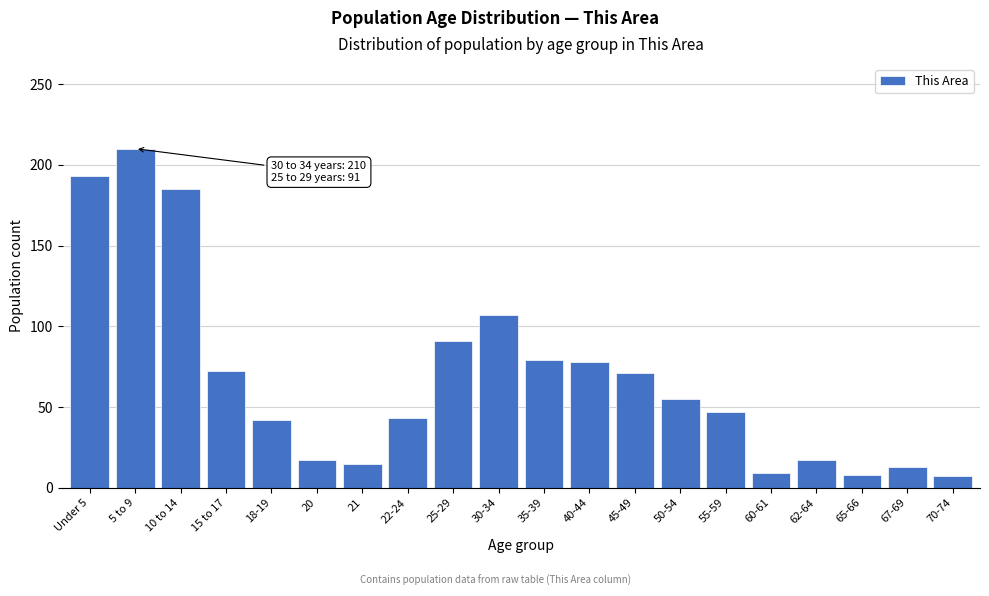

What is the ratio of the value at Under 5 to the value at 62-64?

11.4